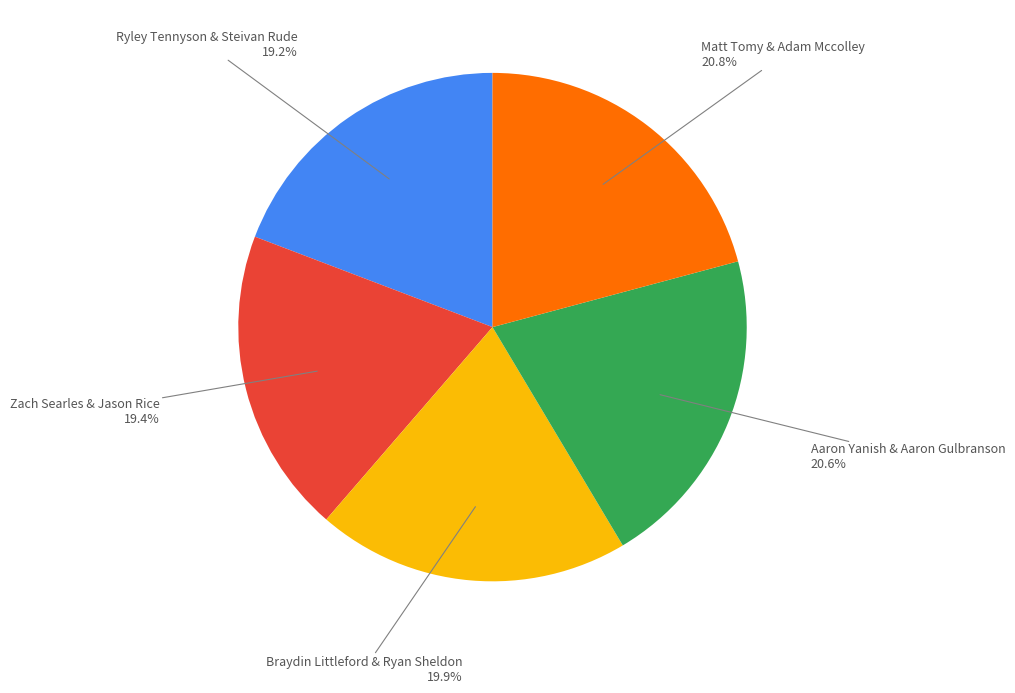

Is there a majority slice in this chart?

No